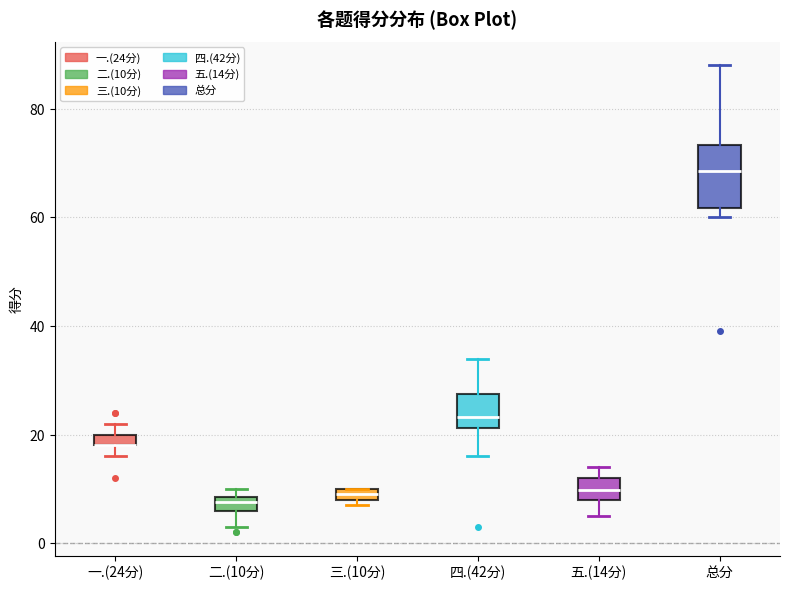

Where is the upper edge of the box for 三.(10分) on the y-axis? The values are not printed on the chart, so give them approximately, as read against the axis.

10